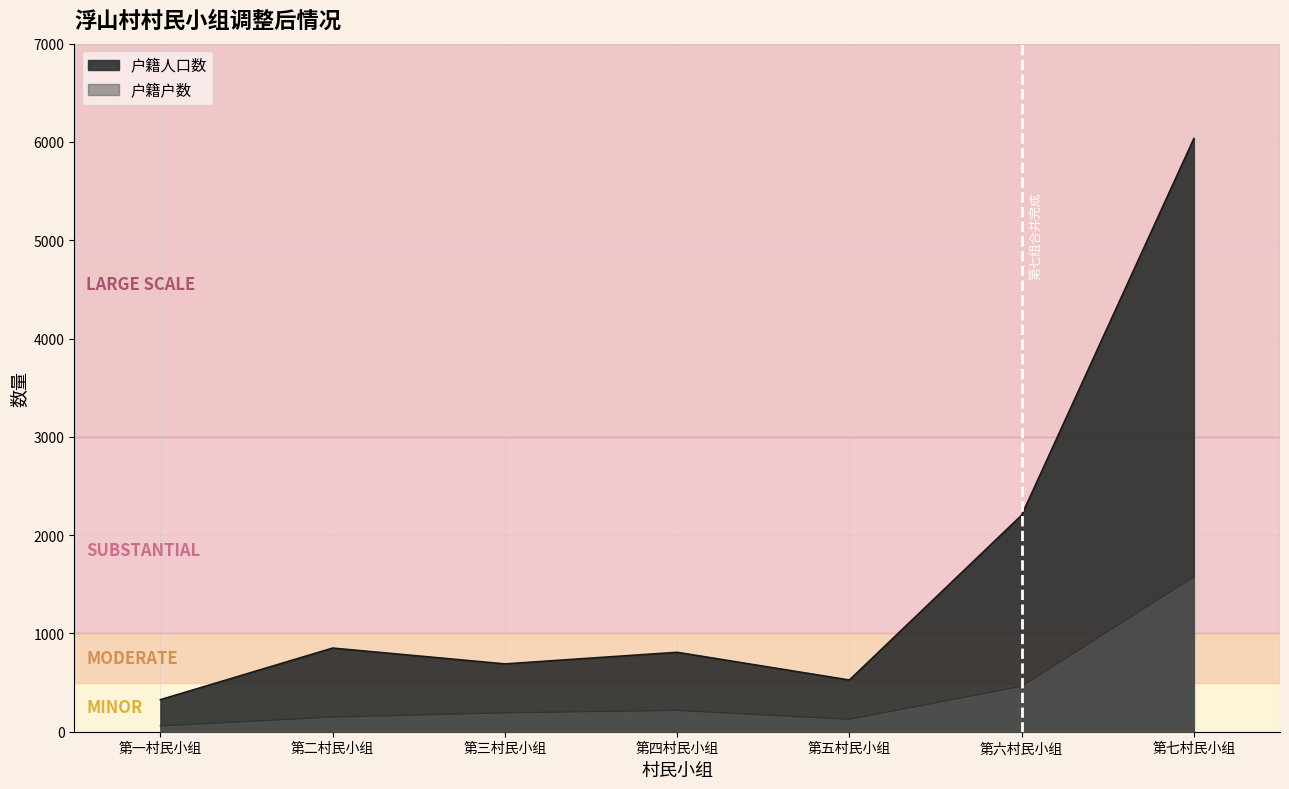

Is it true that 户籍户数 equals 309 at 第六村民小组?

False